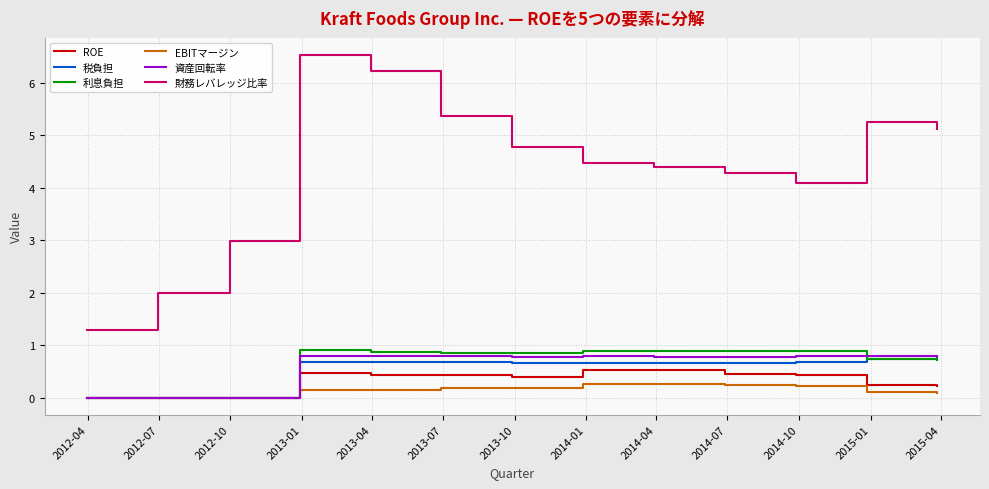

How many lines are shown in the chart?

6